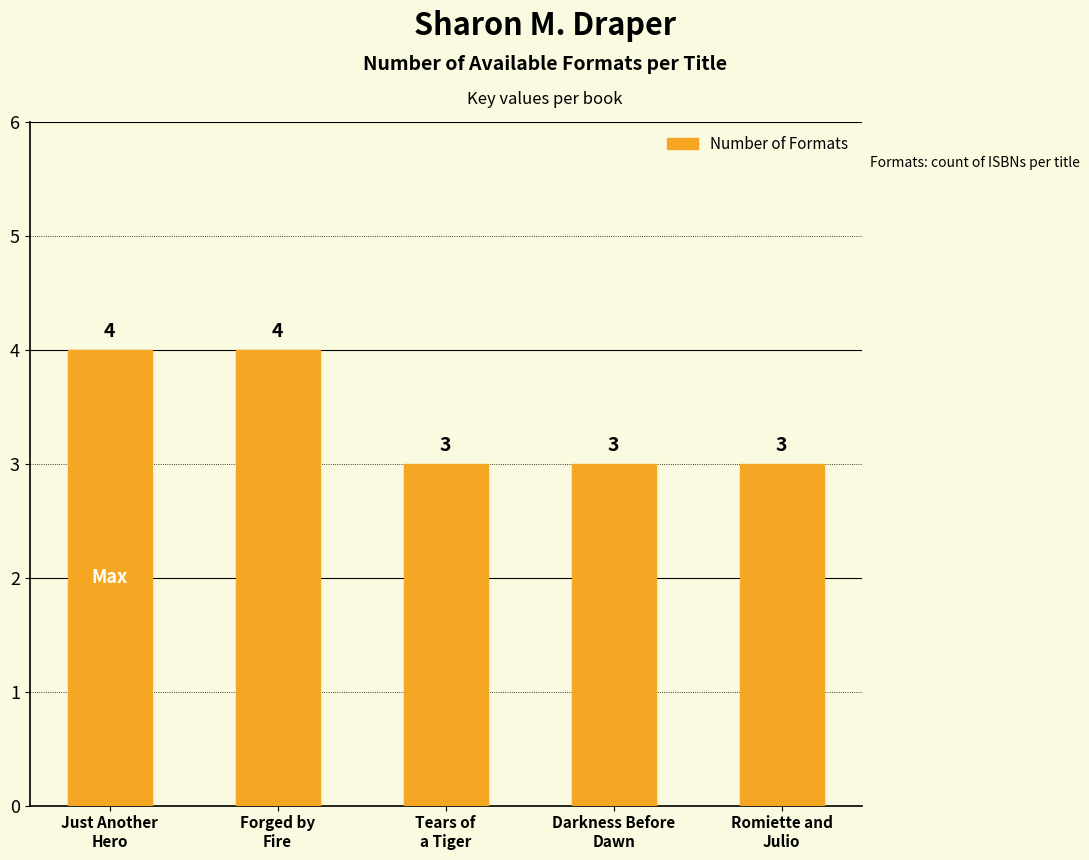

Is it true that the value at Romiette and
Julio is 2?

False